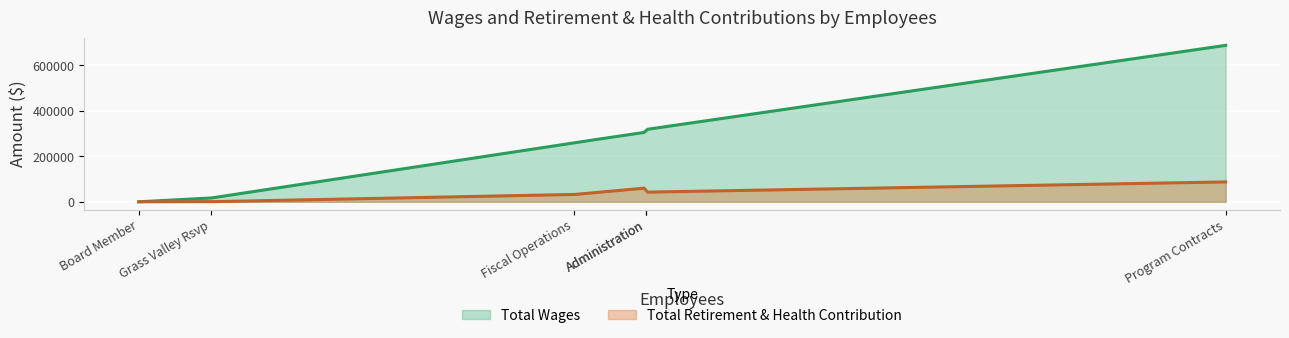

The Total Retirement & Health Contribution series shows 148762 at Program Contracts. True or false?

False